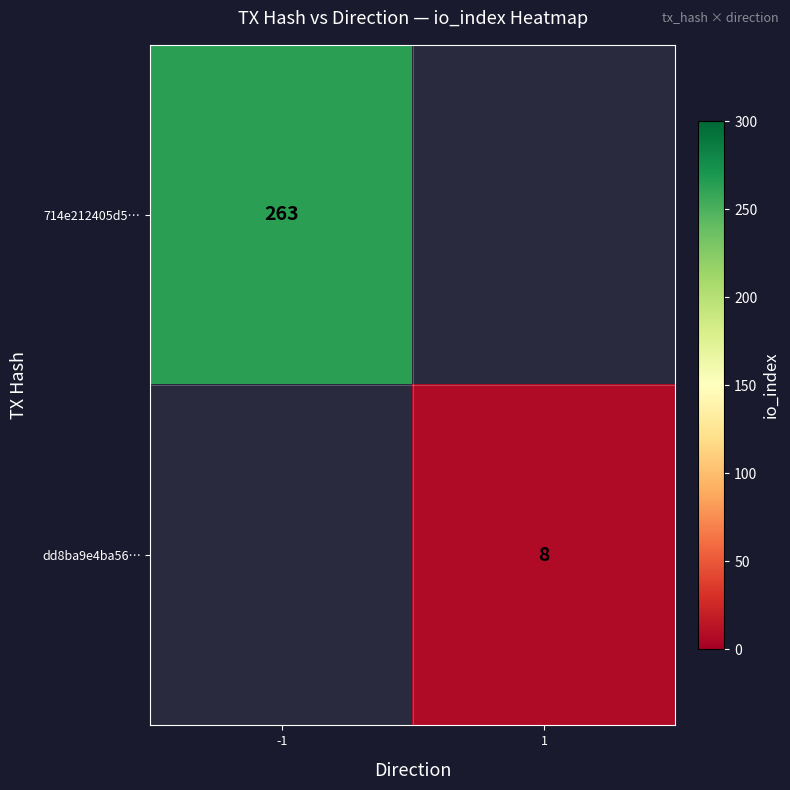

True or false: dd8ba9e4ba56… has a value of 8 at 1.

True